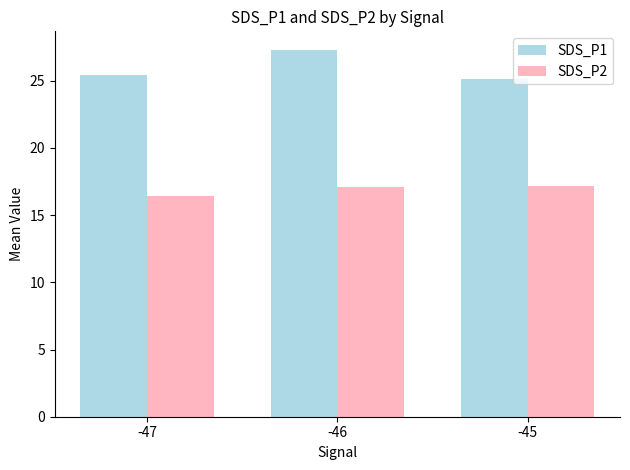

Which category has the lowest value in the SDS_P2 series?

-47